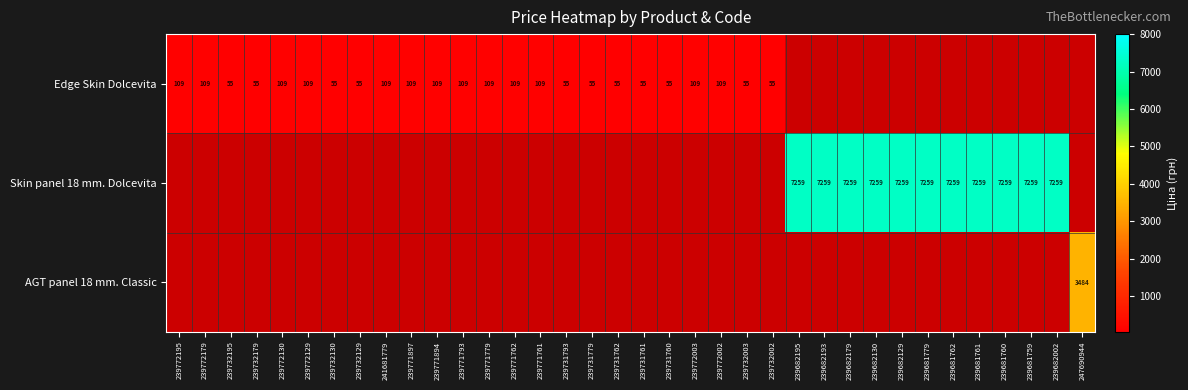

What is the sum of the Edge Skin Dolcevita values at 239732195 and 239772003?

164